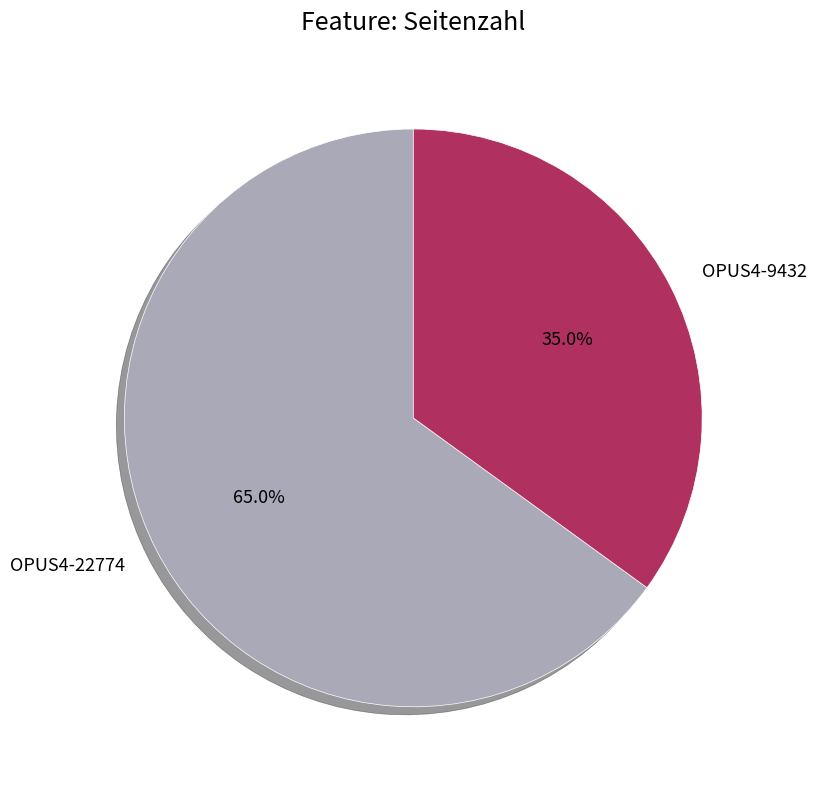

Does OPUS4-22774 represent more than half of the total?

Yes